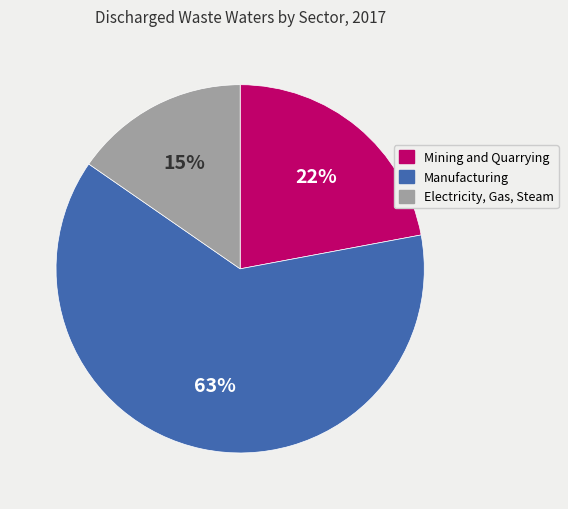

Rank the categories by value from lowest to highest.

Electricity, Gas, Steam, Mining and Quarrying, Manufacturing